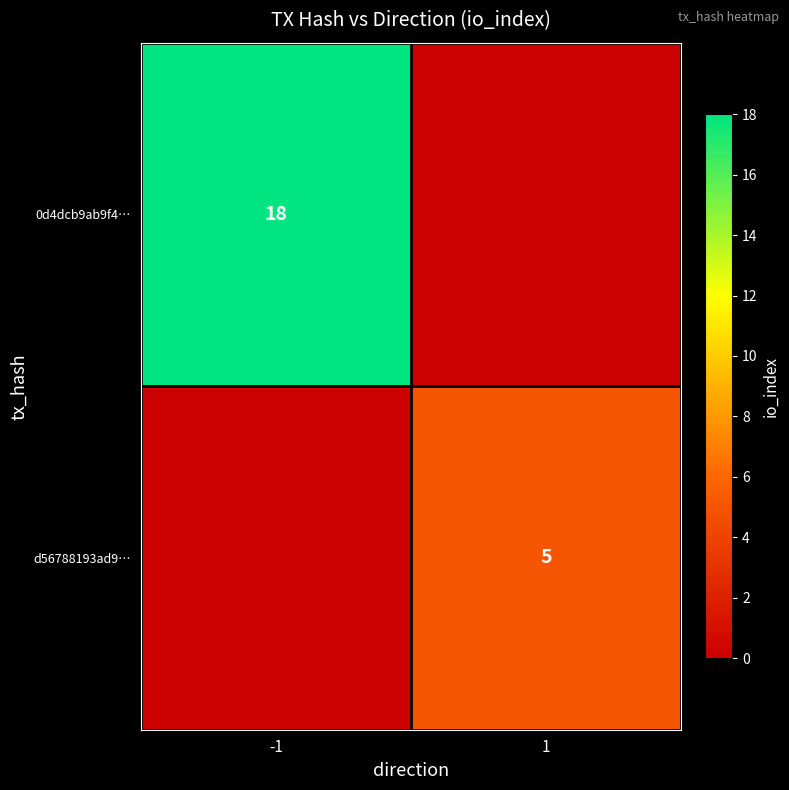

The 0d4dcb9ab9f4… series shows 9 at -1. True or false?

False